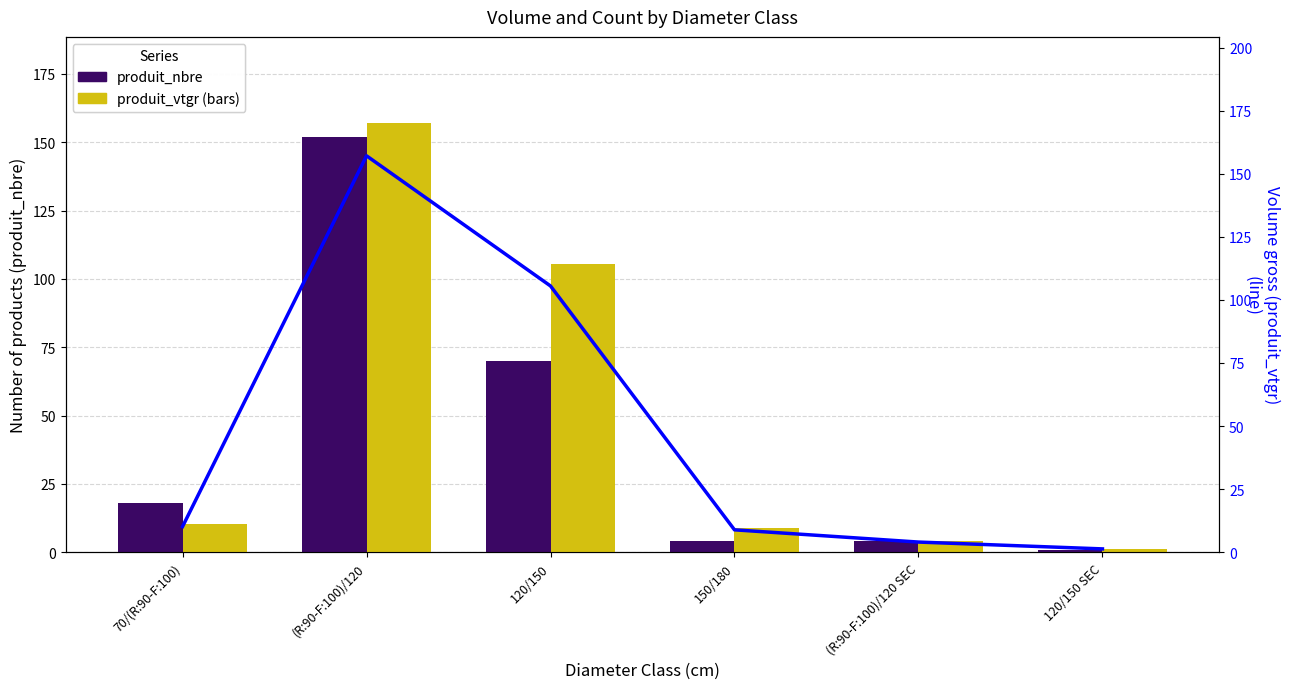

Reading left to right, list all the values displayed in this chart.

produit_nbre: 18.0	152.0	70.0	4.0	4.0	1.0
produit_vtgr: 10.2	157.1	105.5	8.9	4.0	1.3
produit_vtgr (line): 10.2	157.1	105.5	8.9	4.0	1.3